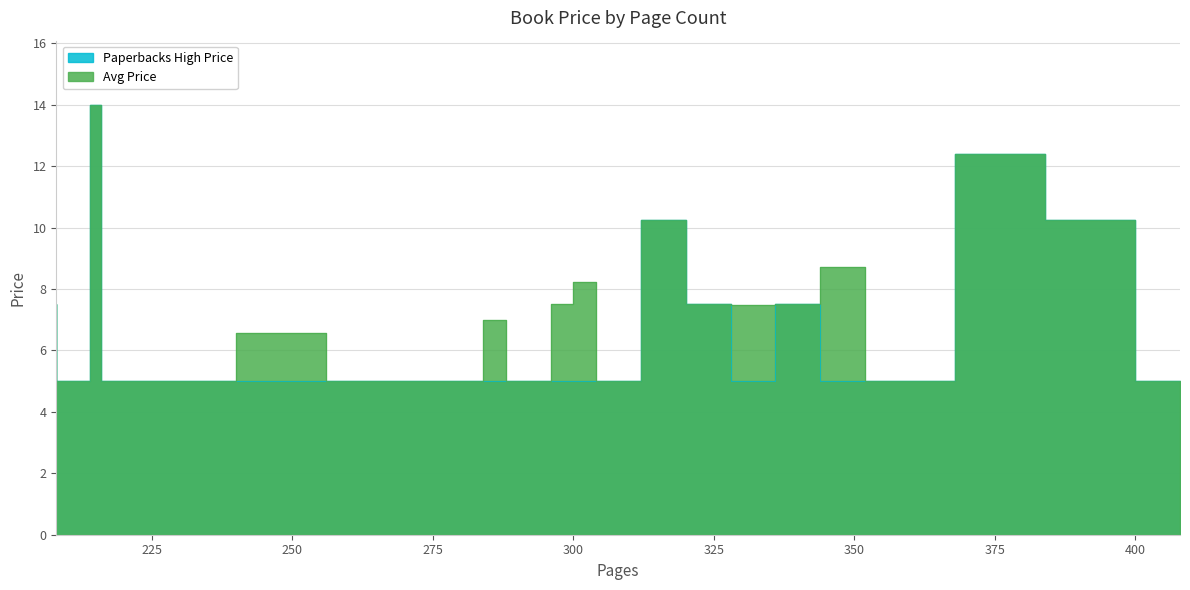

List the labels in order of Avg Price value, largest first.

216, 384, 320, 400, 352, 304, 208, 300, 328, 344, 336, 288, 256, 214, 228, 240, 264, 272, 284, 296, 312, 360, 368, 408